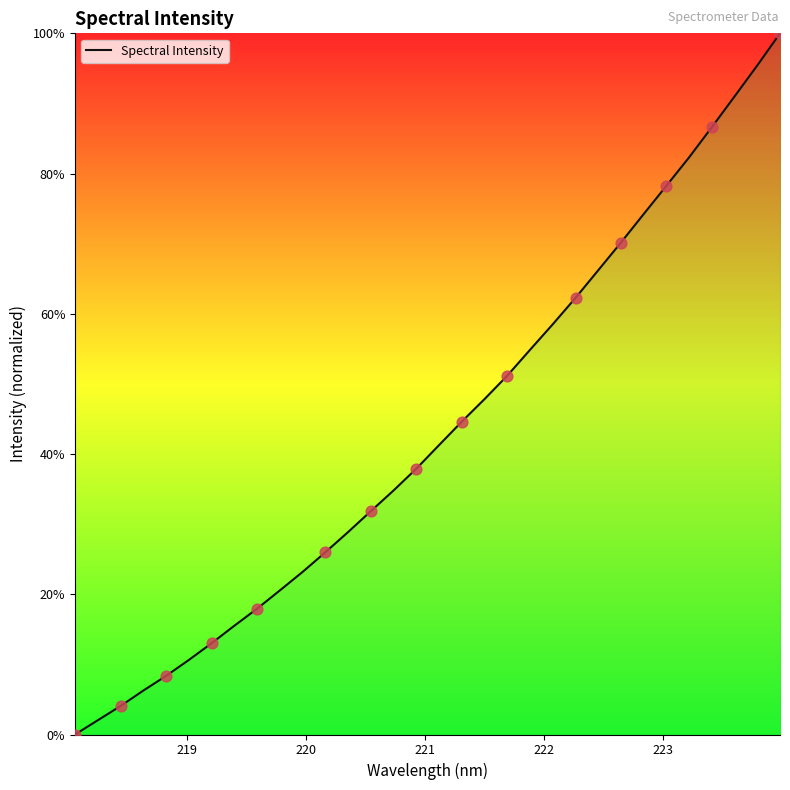

What is the difference between the maximum and minimum values?

100.0